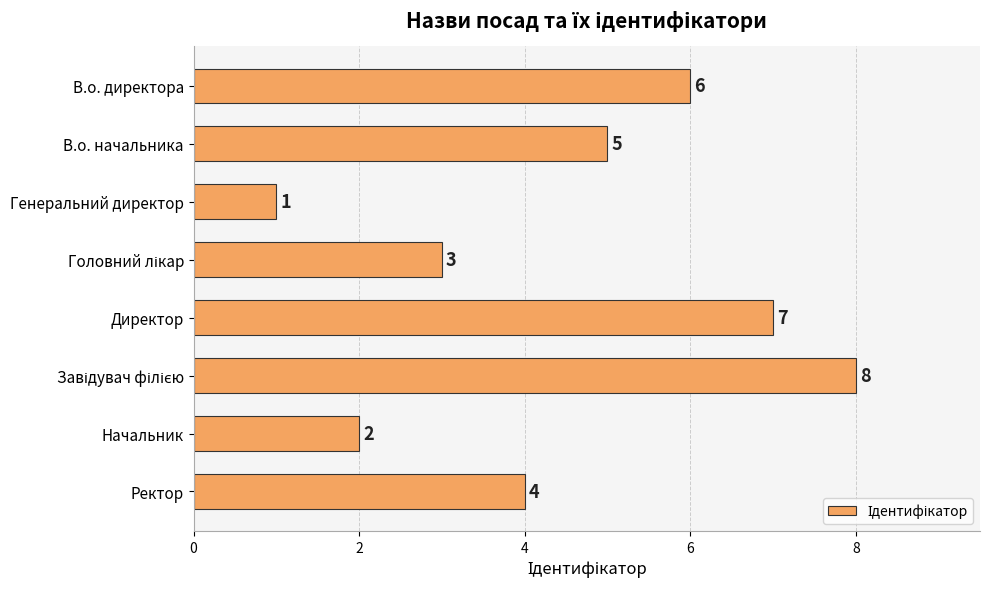

How many distinct data groups are displayed?

1